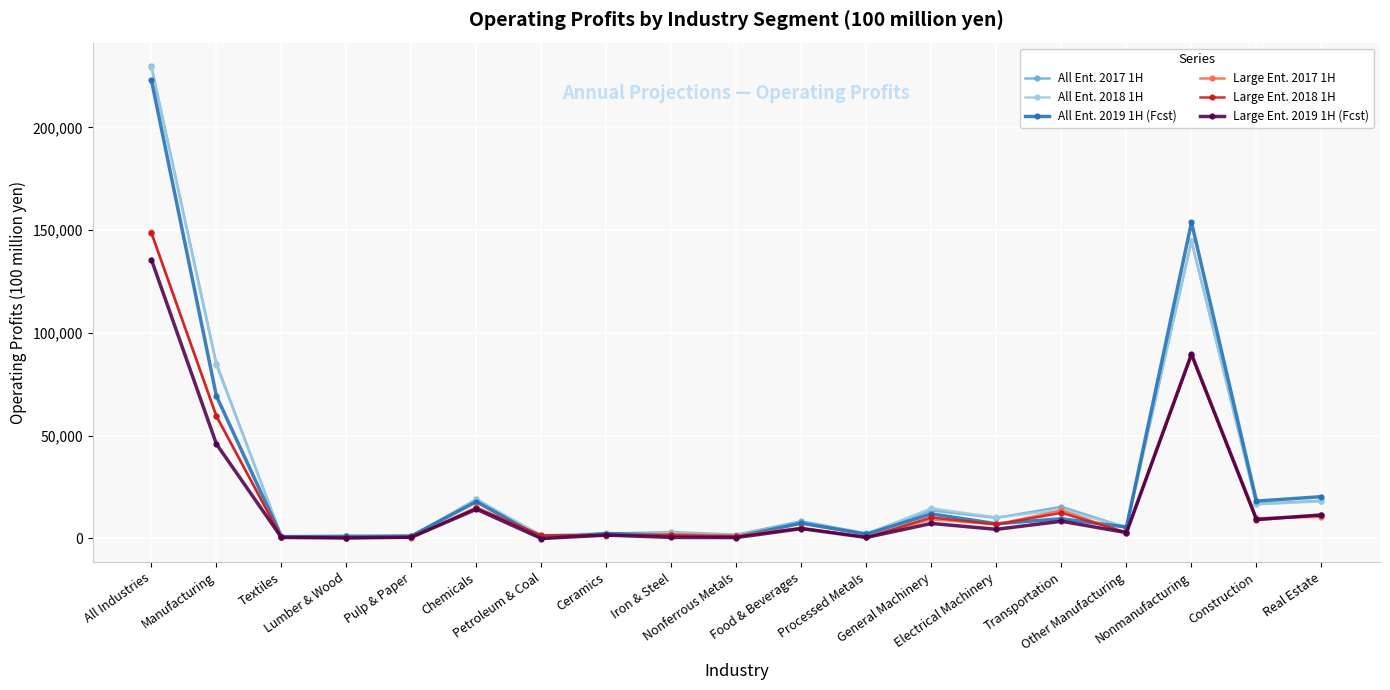

Which series has the widest spread of values?

All Ent. 2017 1H